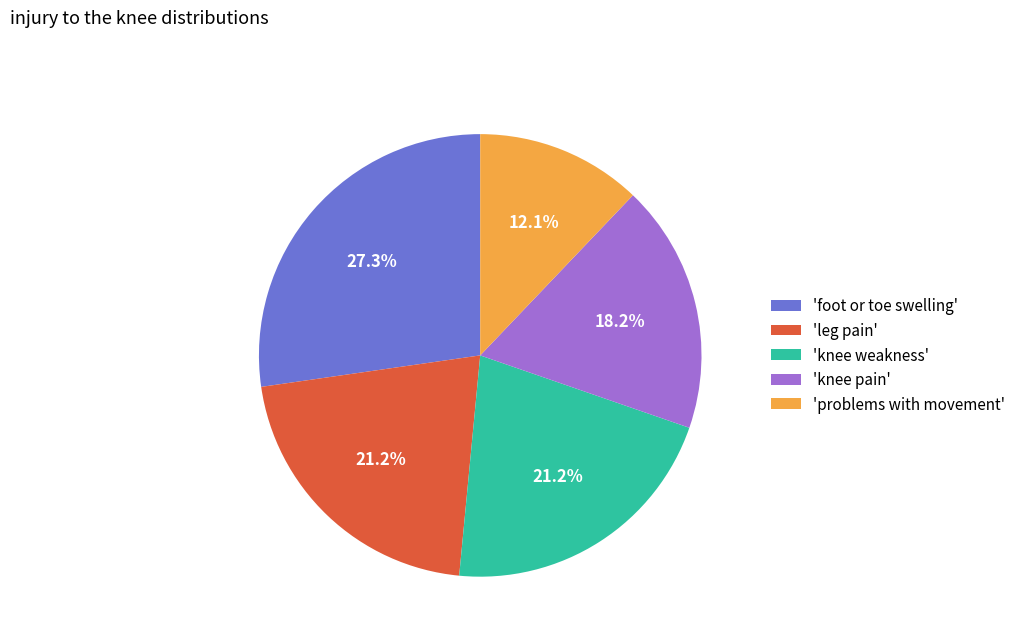

Which category has the smallest portion of the pie?

'problems with movement'